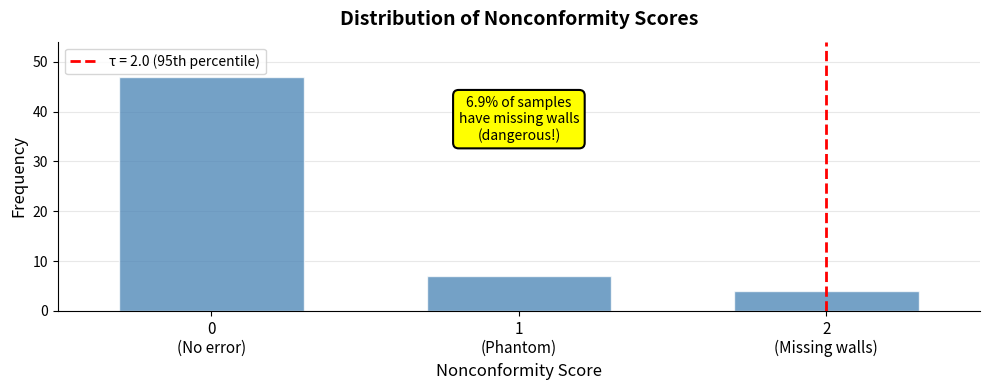

Reading left to right, extract all data points from this chart.

47	7	4